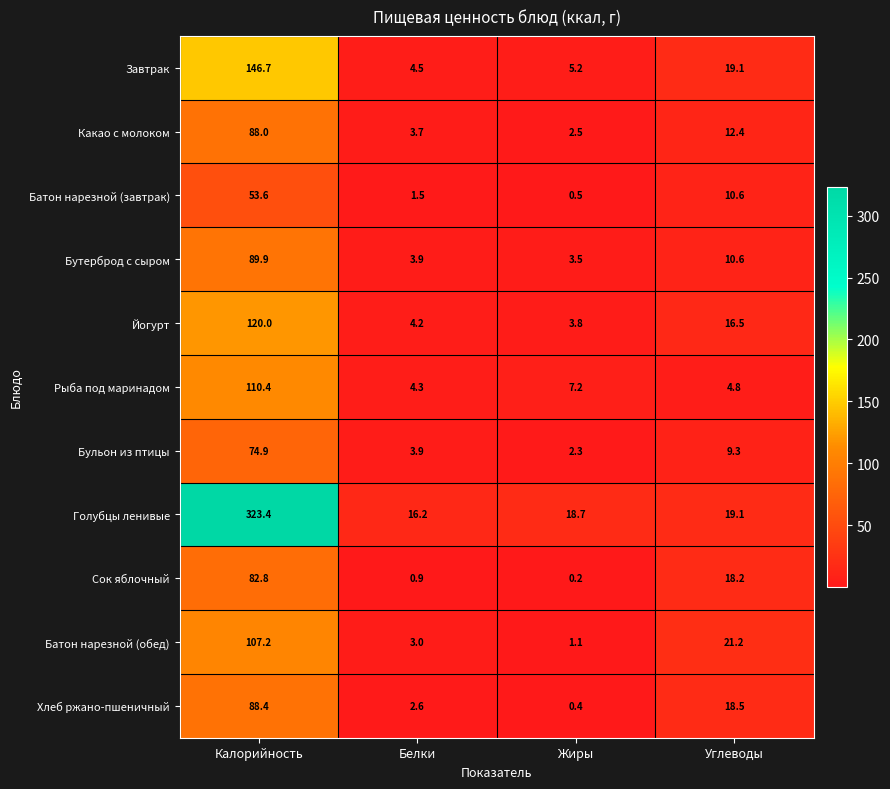

At which category is the sum across all series the highest?

Калорийность